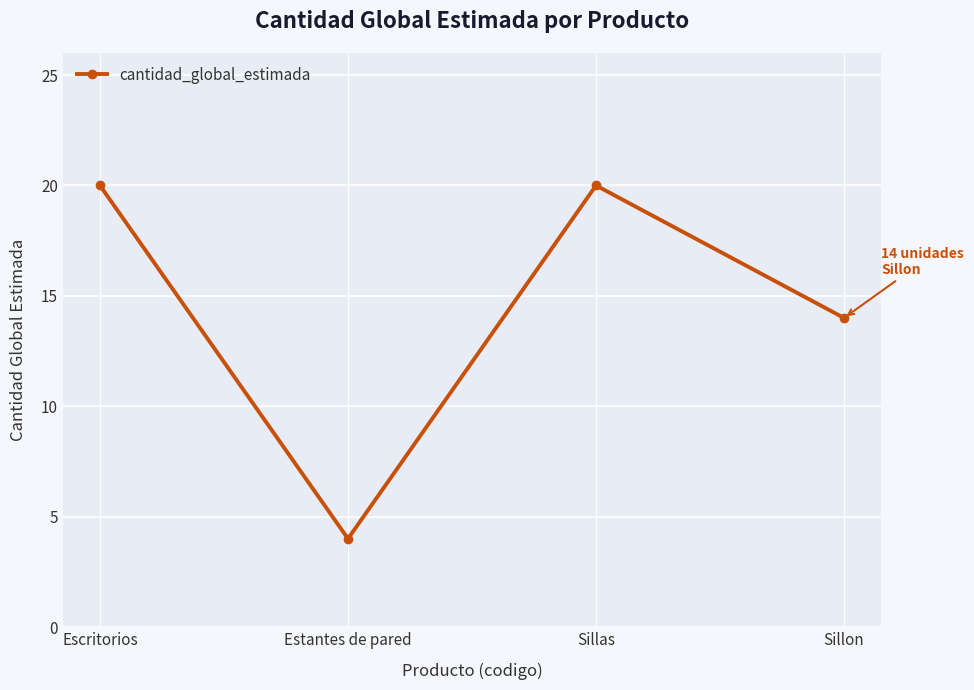

Does the chart display data point markers on the line(s)?

Yes